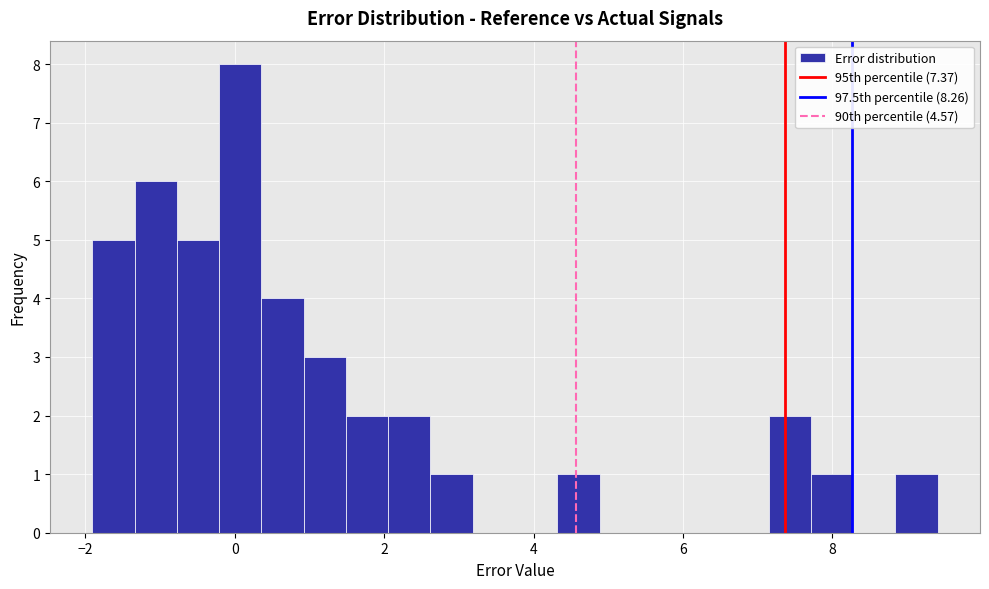

Around what value on the x-axis is the tallest bar? Give the approximate position of its centre, as read against the axis.

0.0